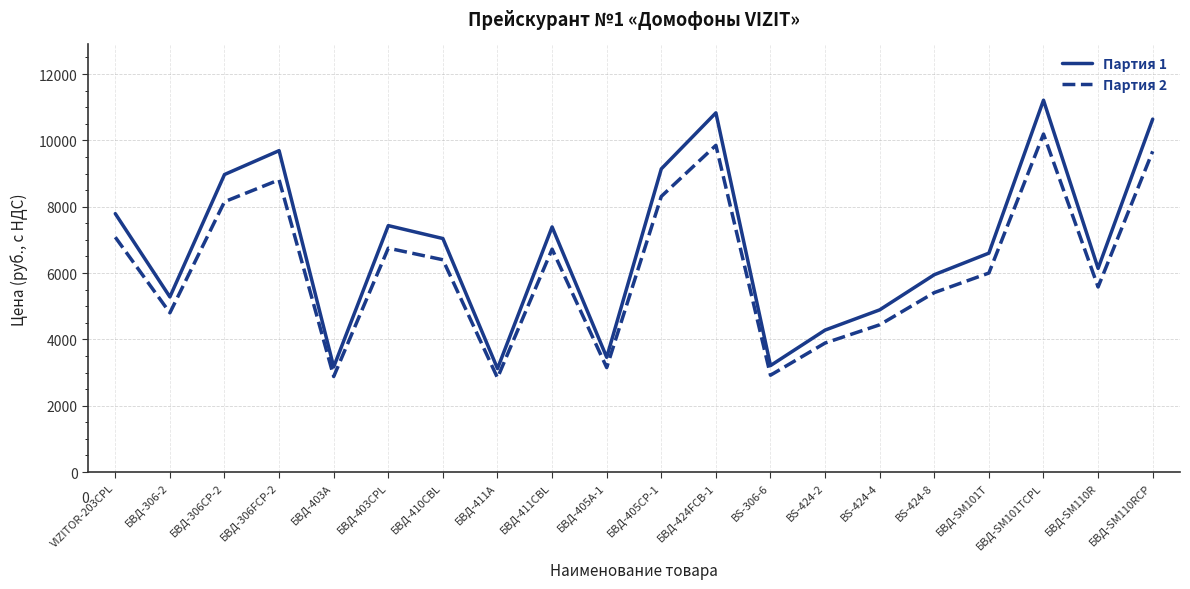

The Партия 1 series shows 6140 at БВД-SM110R. True or false?

True